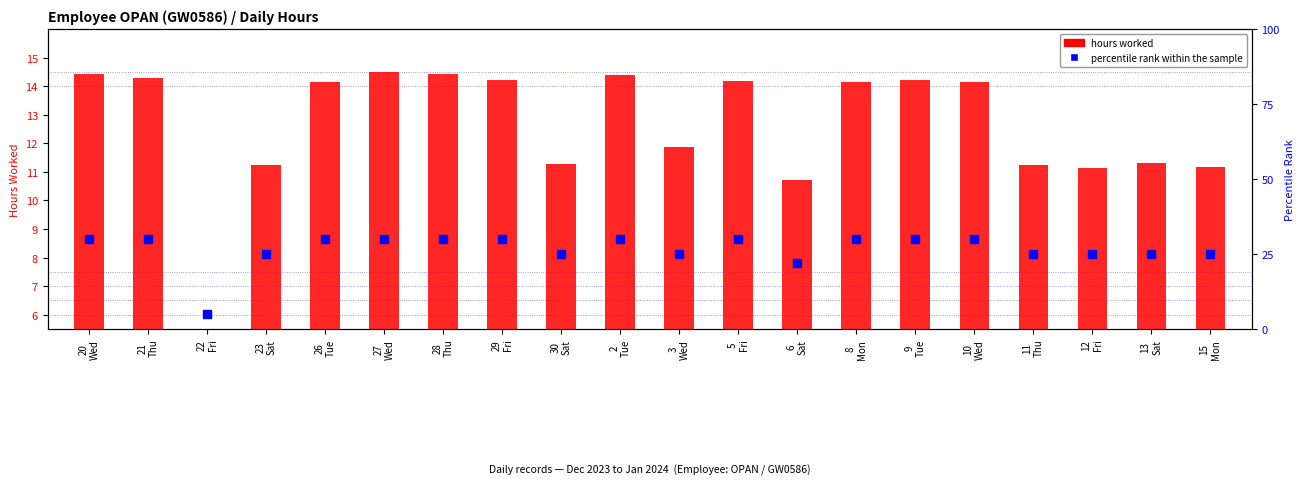

What are all the series names shown in the legend?

hours worked, percentile rank within the sample